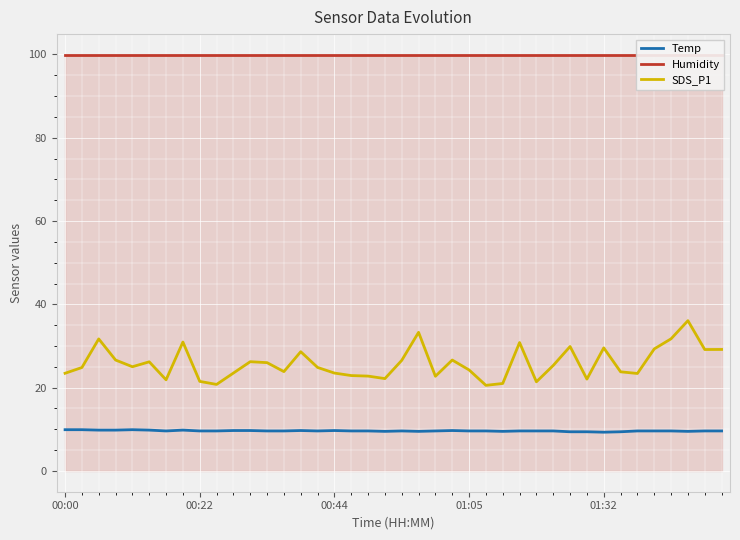

At which category is the sum across all series the highest?

37